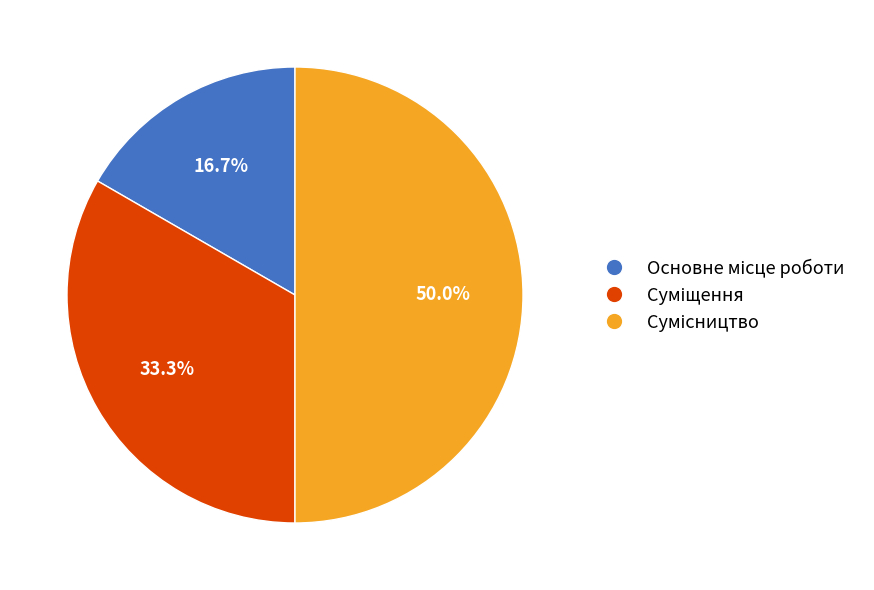

How many slices are in this pie chart?

3